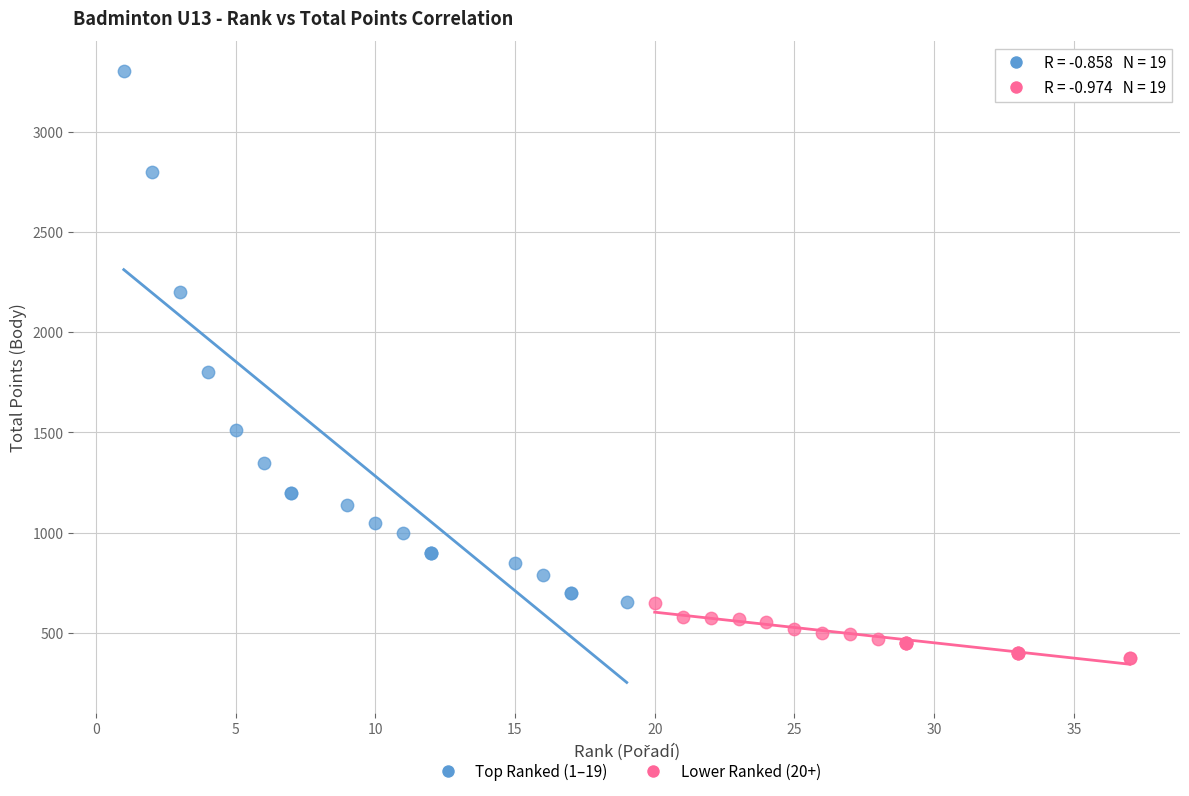

Which series reaches the minimum Y coordinate?

Lower Ranked (20+)